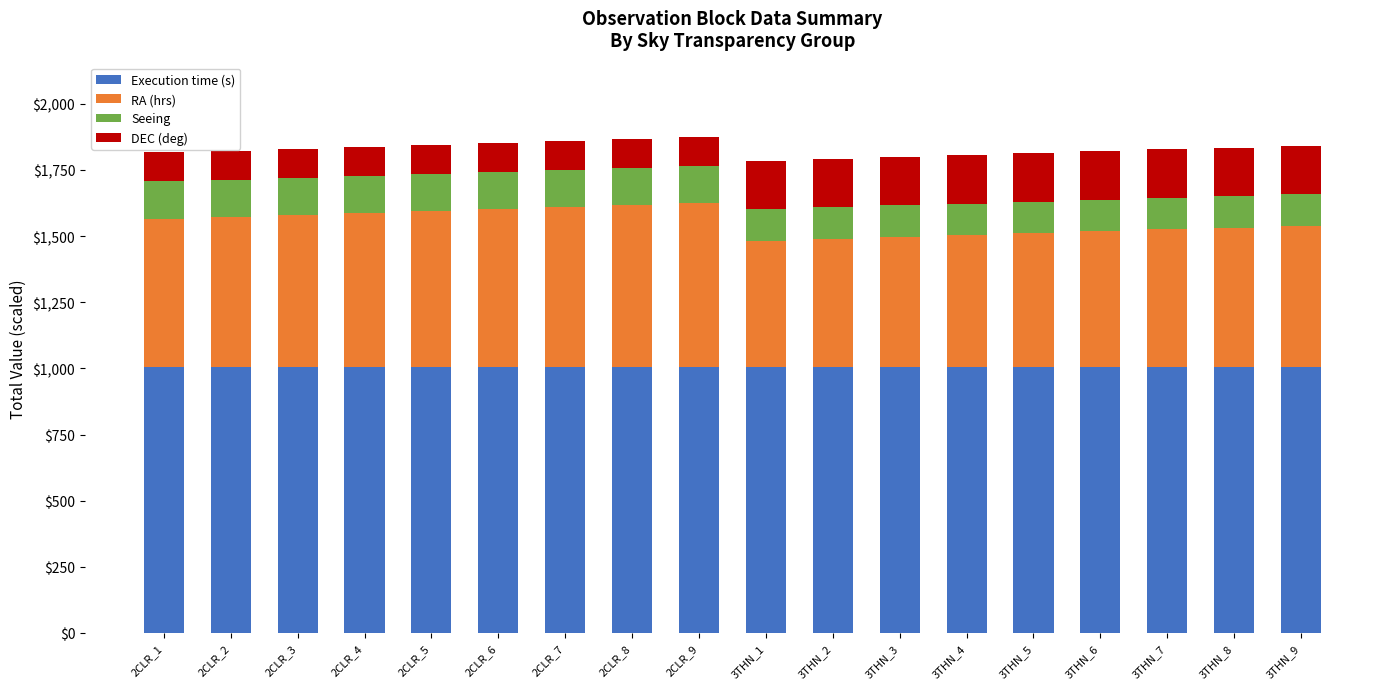

What is the lowest value of the Execution time (s) series?

1005.0